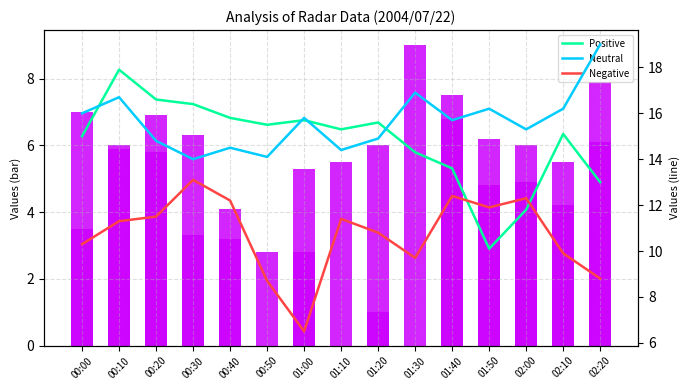

At which label is Negative closest to 9?

02:20